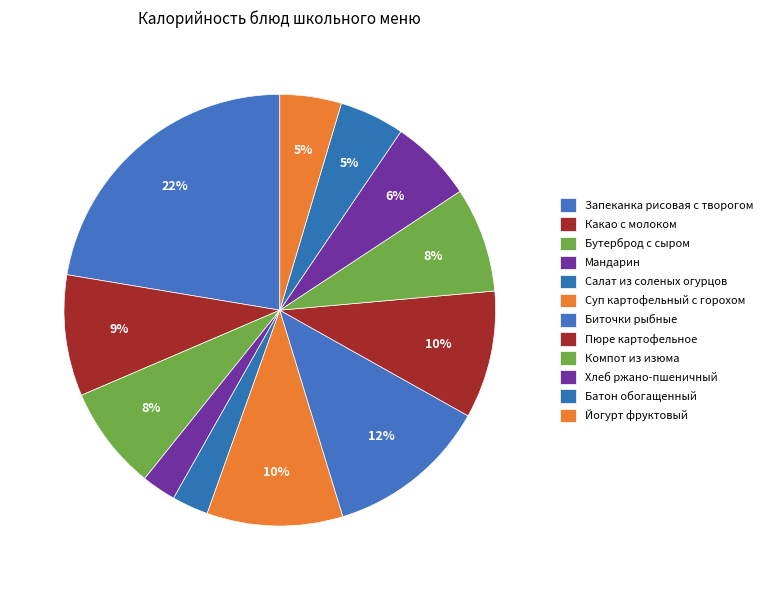

Combined, what portion of the pie is Биточки рыбные and Батон обогащенный?

17.0%